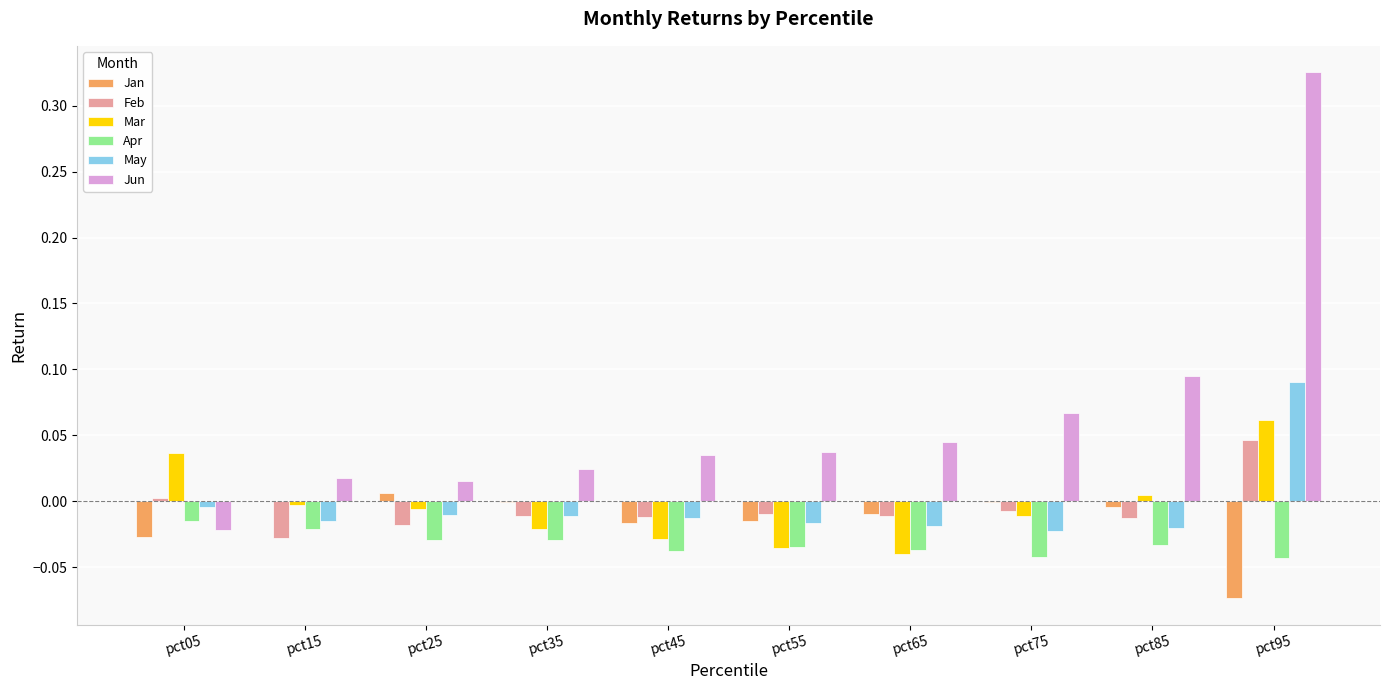

Where does the May series first go above 0?

pct95